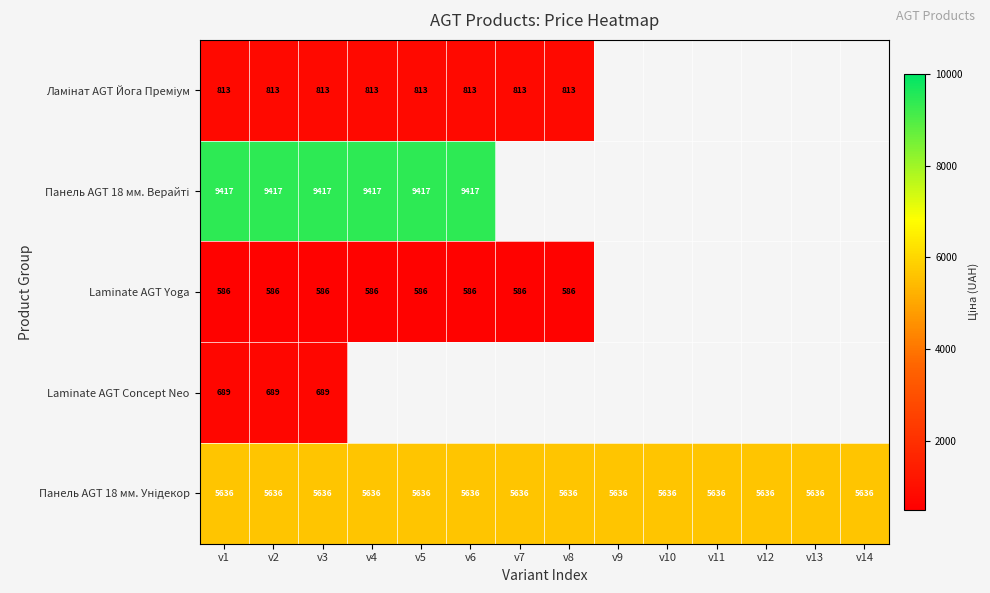

Rank the categories by Laminate AGT Yoga value from highest to lowest.

v1, v2, v3, v4, v5, v6, v7, v8, v9, v10, v11, v12, v13, v14